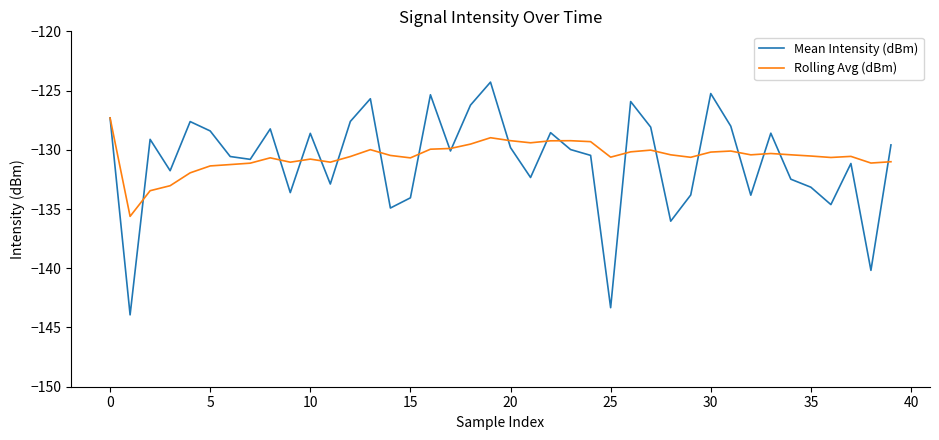

Which series has the widest spread of values?

Mean Intensity (dBm)